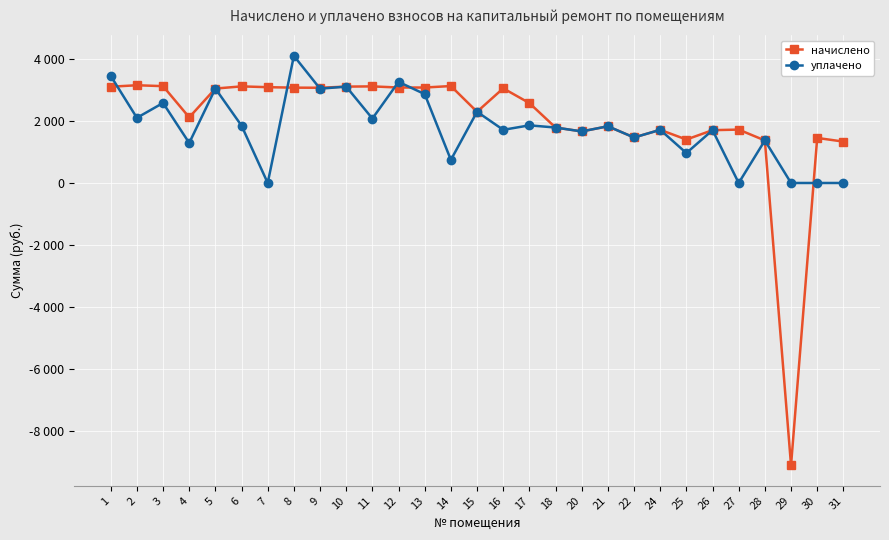

Reading left to right, list all the values displayed in this chart.

начислено: 3104.5	3152.4	3122.9	2116.3	3045.5	3115.5	3089.7	3075.0	3071.3	3108.2	3115.5	3078.6	3078.7	3126.6	2297.0	3052.8	2577.2	1788.2	1662.8	1828.7	1467.4	1714.5	1401.1	1703.4	1721.8	1371.6	-9107.2	1452.7	1334.7
уплачено: 3455.4	2101.6	2580.9	1290.5	3045.5	1848.1	0.0	4100.0	3041.3	3108.2	2077.6	3260.6	2865.8	744.8	2297.0	1714.2	1858.8	1788.2	1662.8	1828.7	1467.4	1714.5	965.0	1703.4	0.0	1371.6	0.0	0.0	0.0